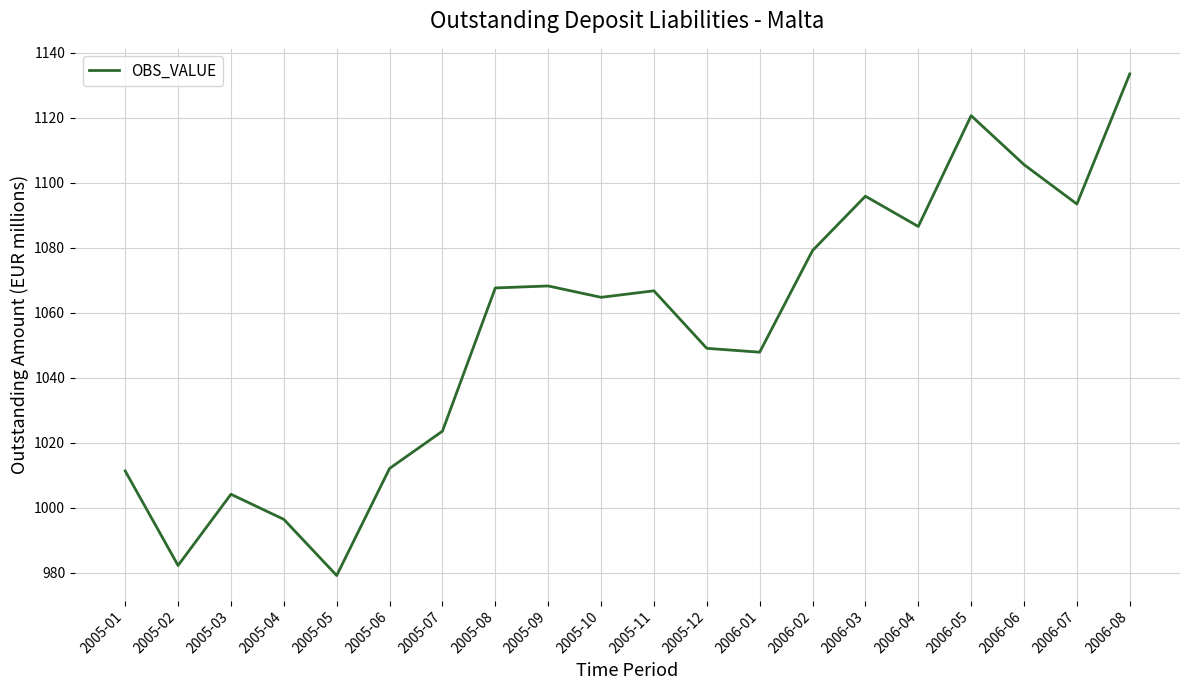

What is the sum of the values at 2006-04 and 2006-06?

2192.1